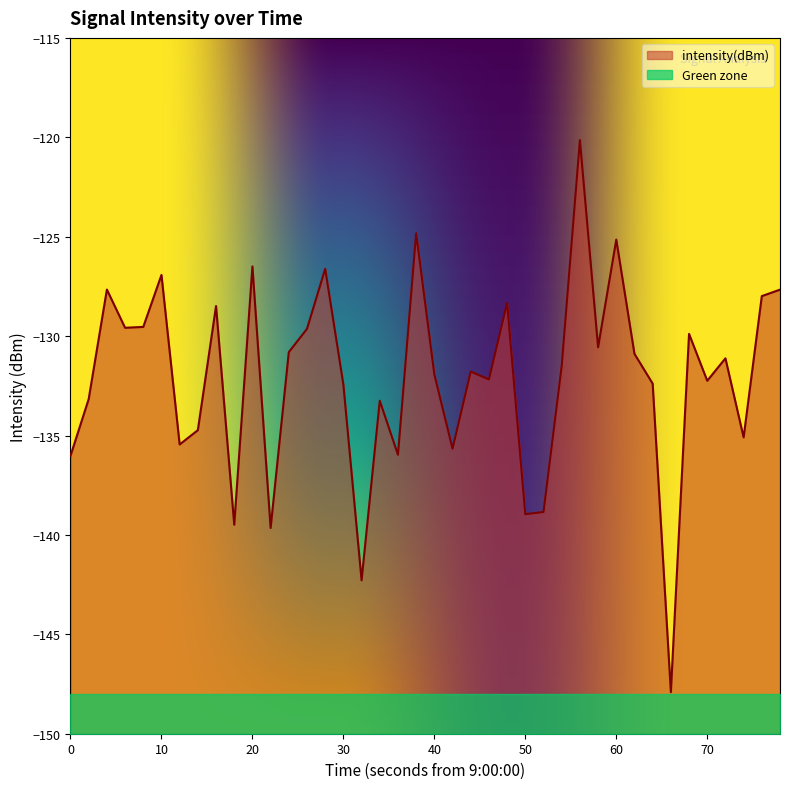

What is the difference between the maximum and minimum values?

27.8